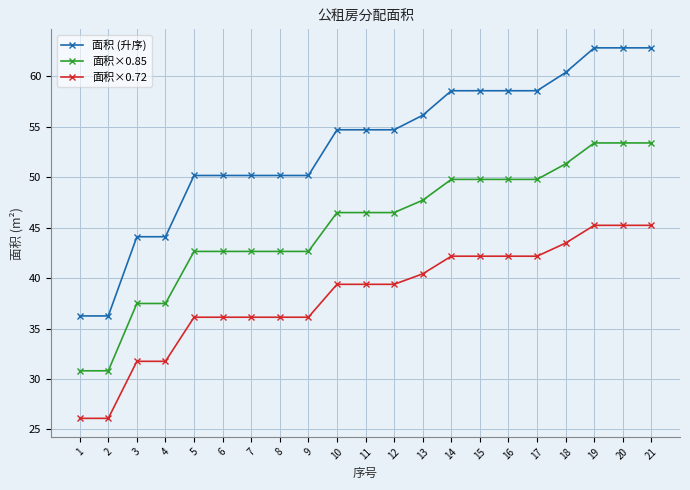

What is the difference between the maximum and minimum values in the 面积×0.85 series?

22.6